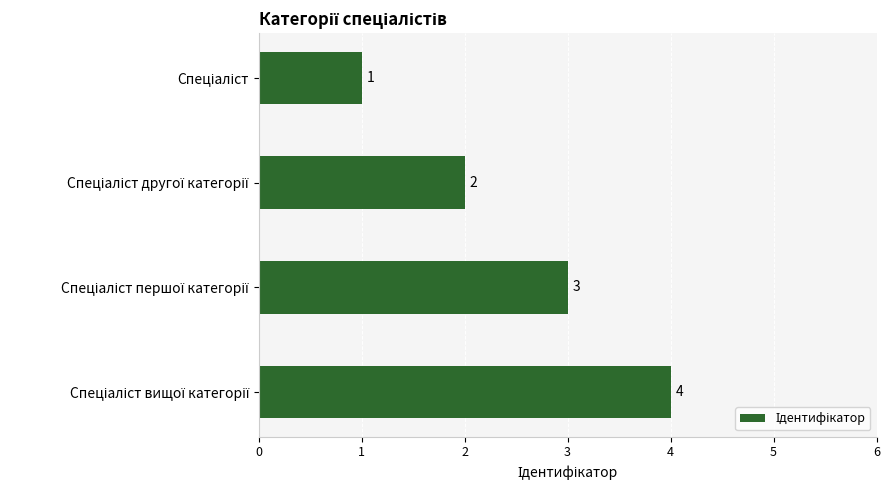

What is the difference between the maximum and minimum values?

3